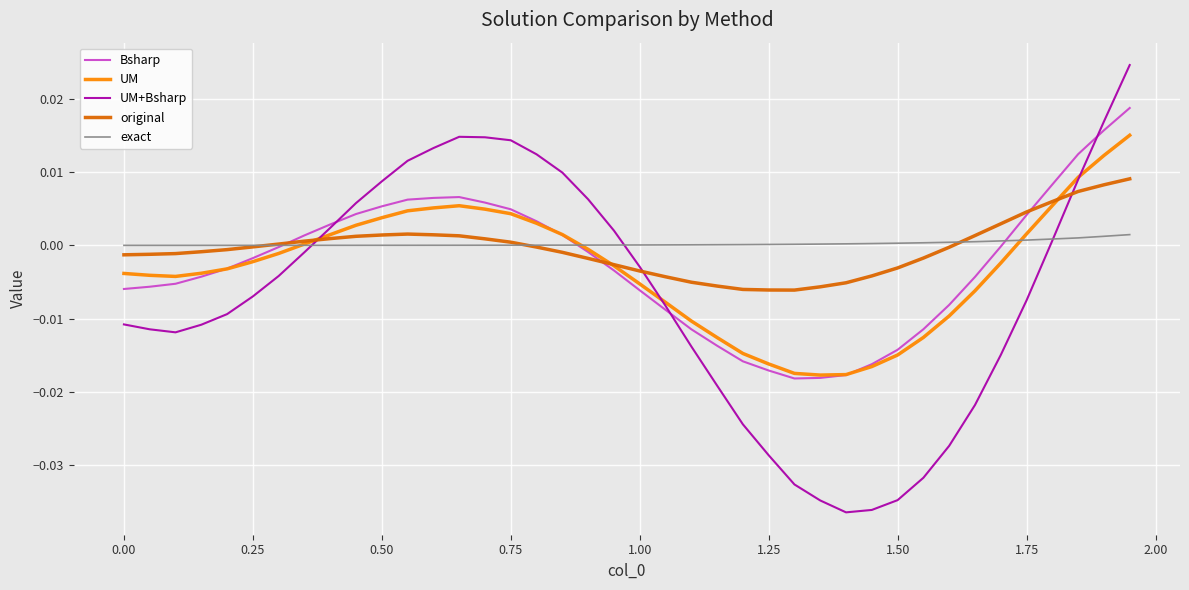

Which series has the largest range (max minus min)?

UM+Bsharp